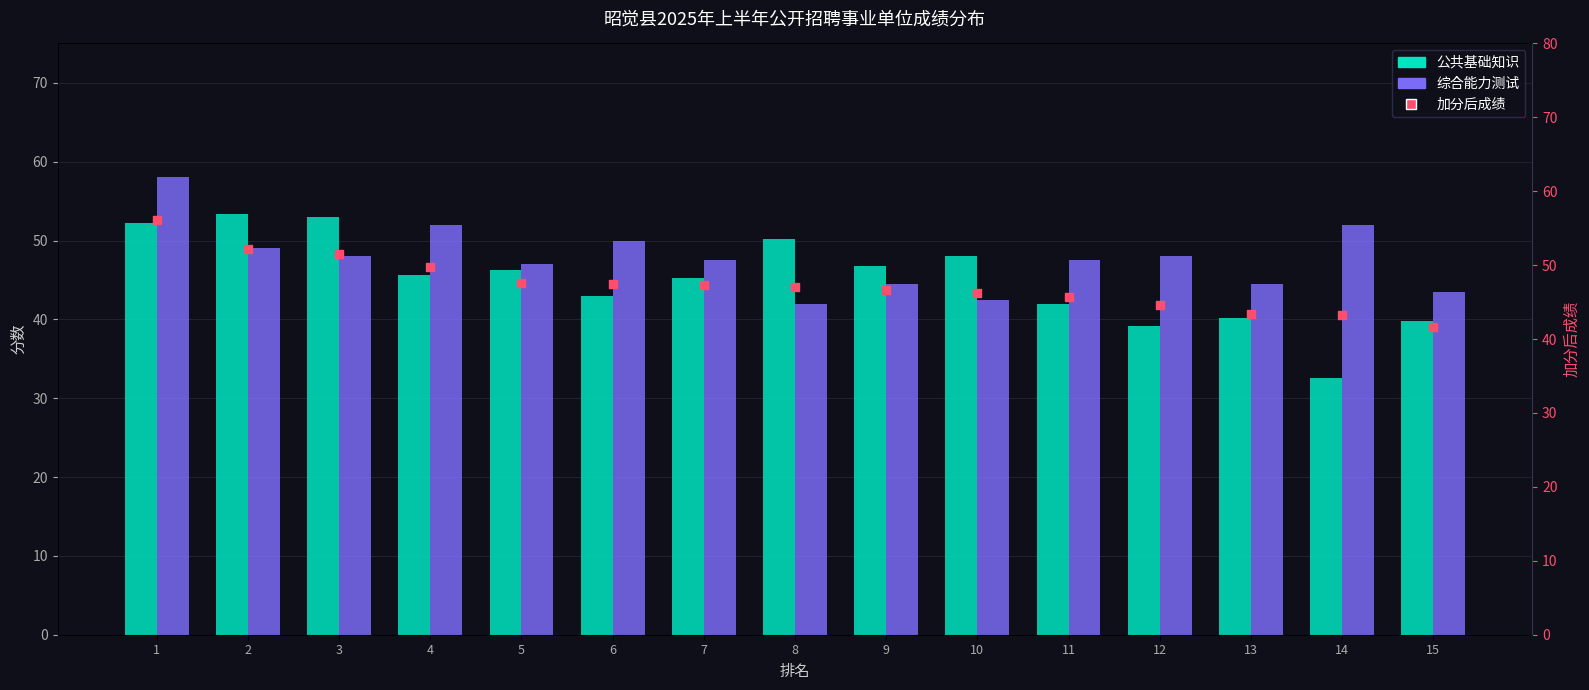

What is the total value across all series at 15?

124.9